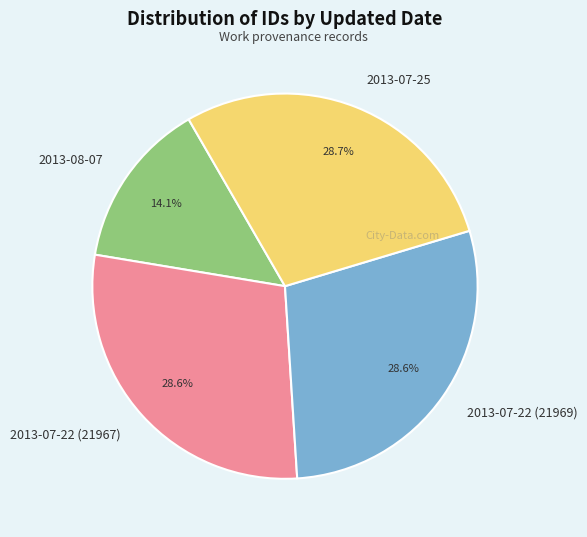

Which category has the smallest portion of the pie?

2013-08-07